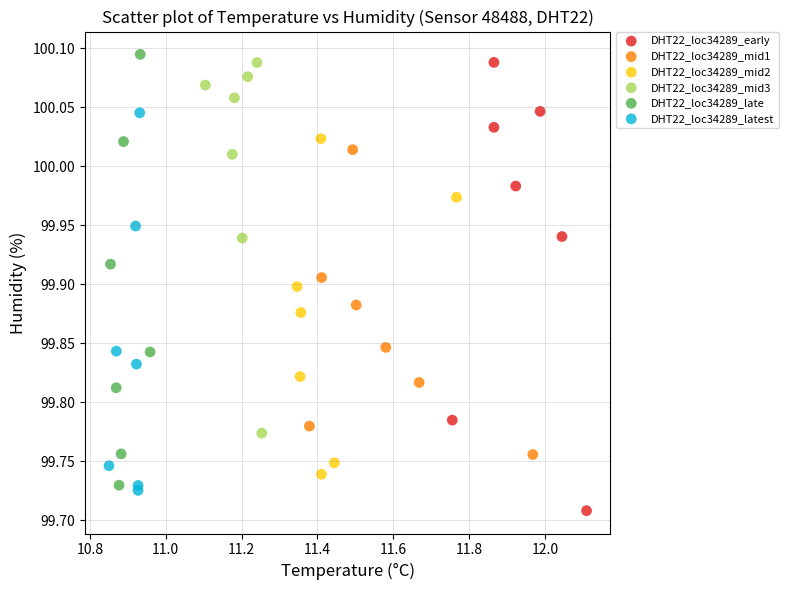

Which series has the largest Y range (max minus min)?

DHT22_loc34289_early